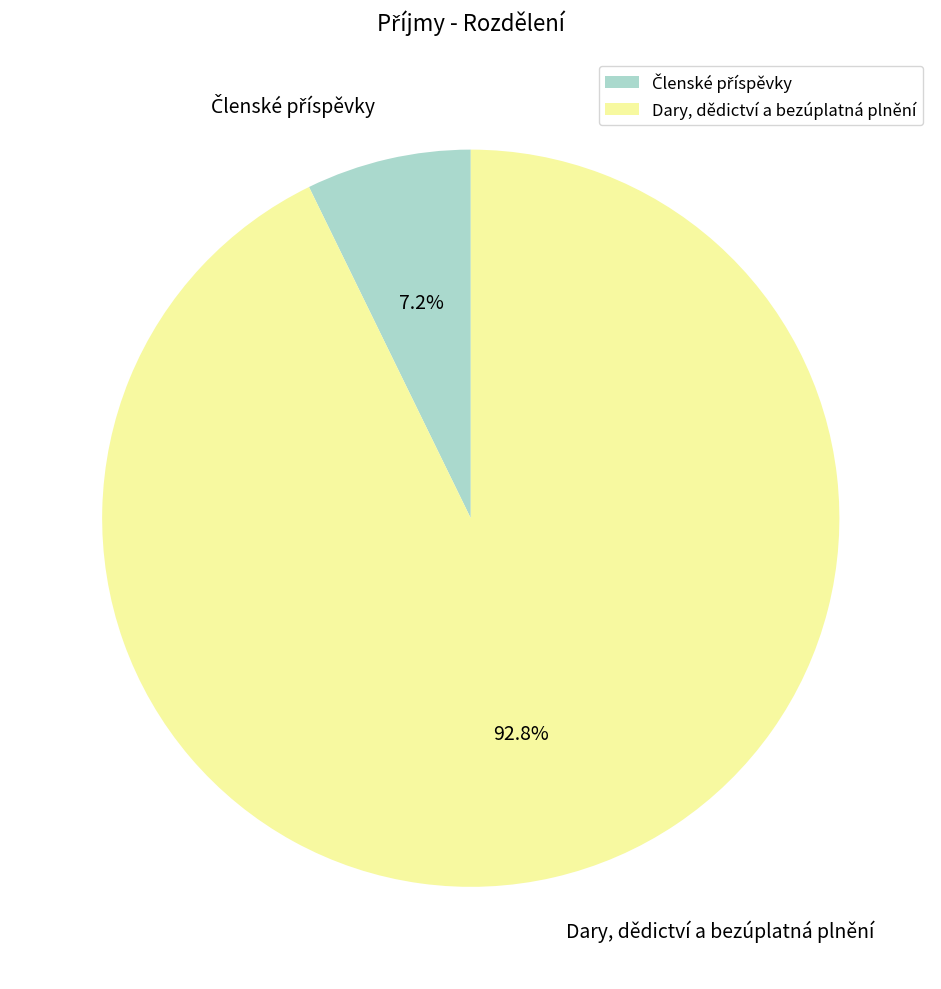

Which category has the biggest portion of the pie?

Dary, dědictví a bezúplatná plnění